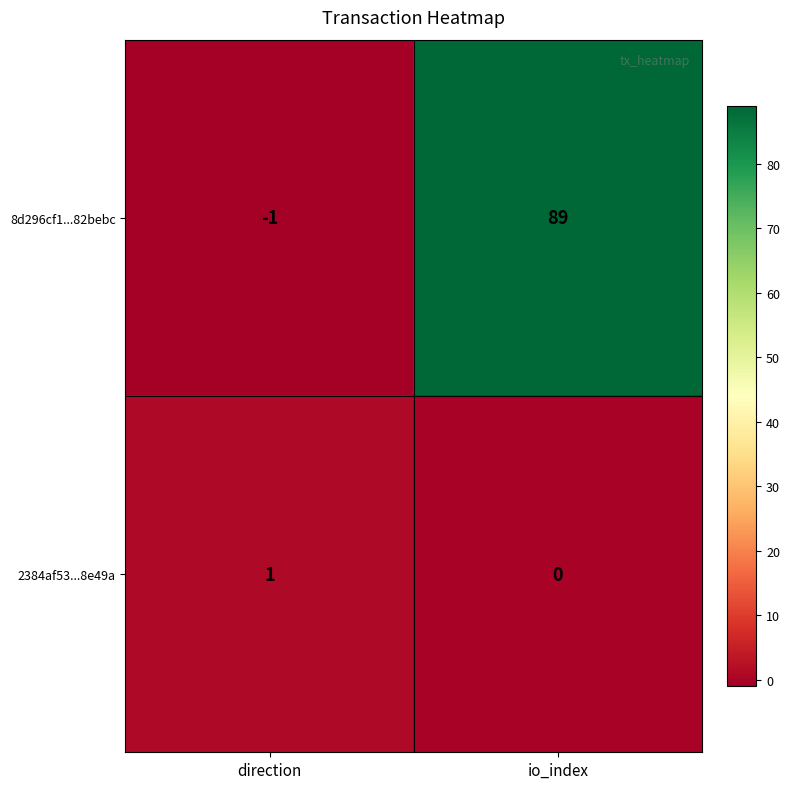

The value of 8d296cf1...82bebc at direction is 0. True or false?

False